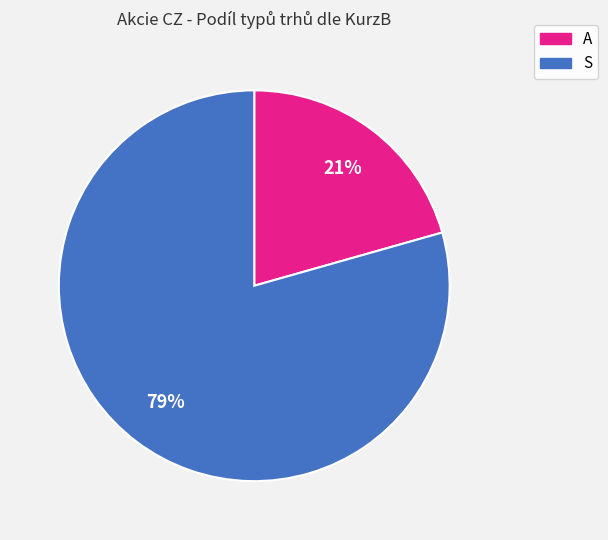

To the nearest percent, what portion does S represent?

79%